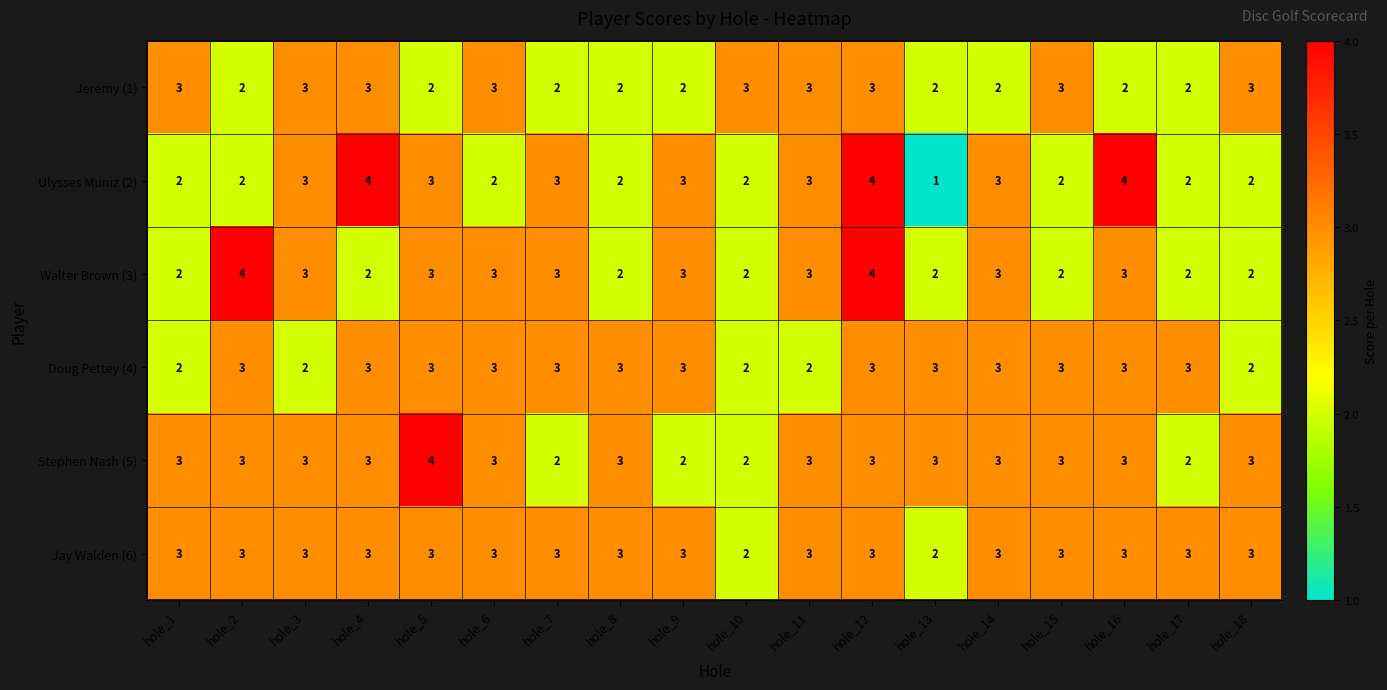

Which series has the largest total across all categories?

Jay Walden (6)